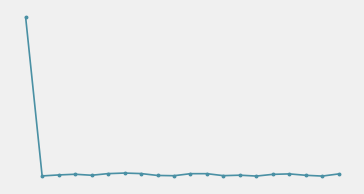

At which category does the data reach its first local peak?

3